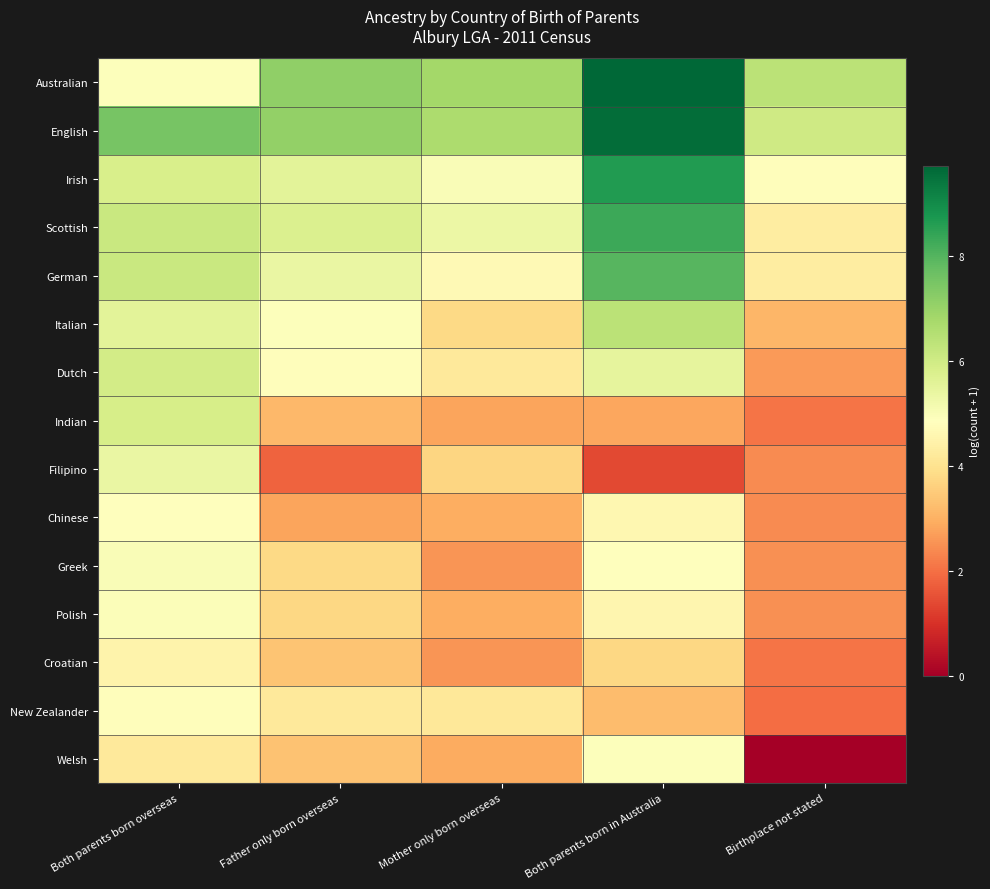

Count the number of categories in the chart.

5